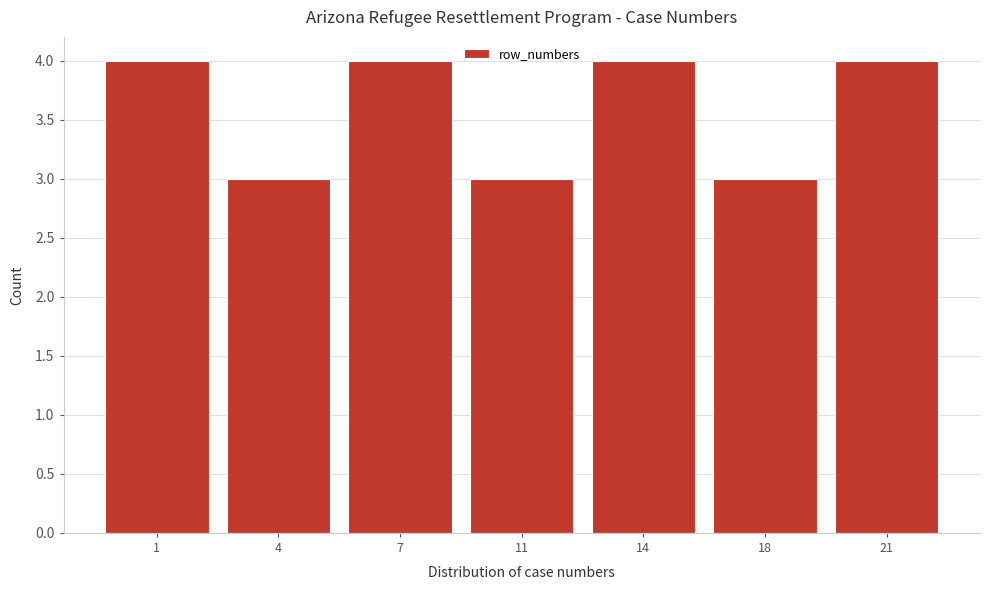

Reading left to right, what are all the values shown in this chart?

4	3	4	3	4	3	4